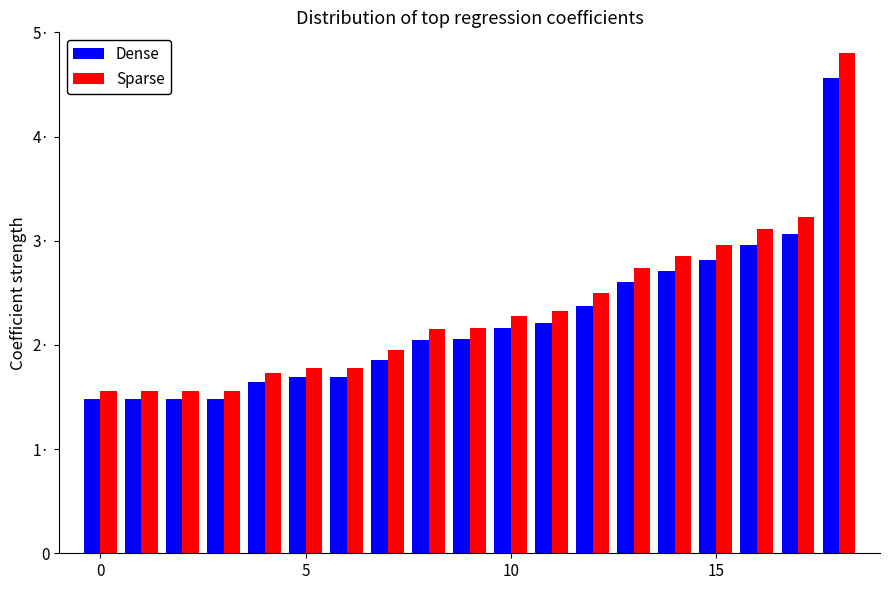

List the series in order of their overall mean, highest first.

Sparse, Dense